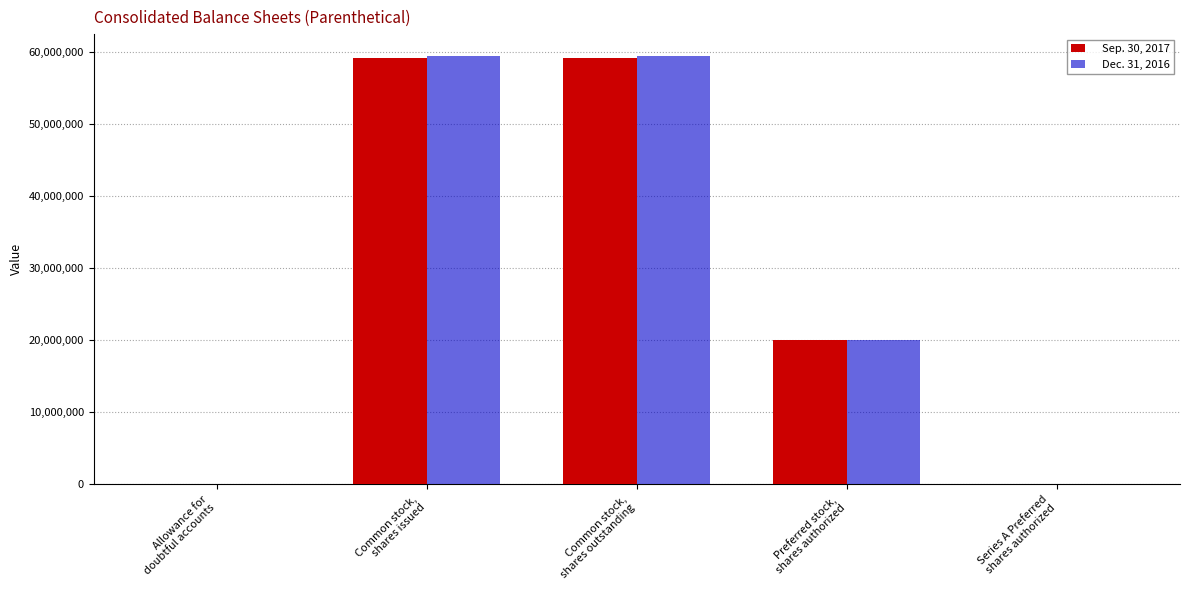

Count the number of data series in this chart.

2